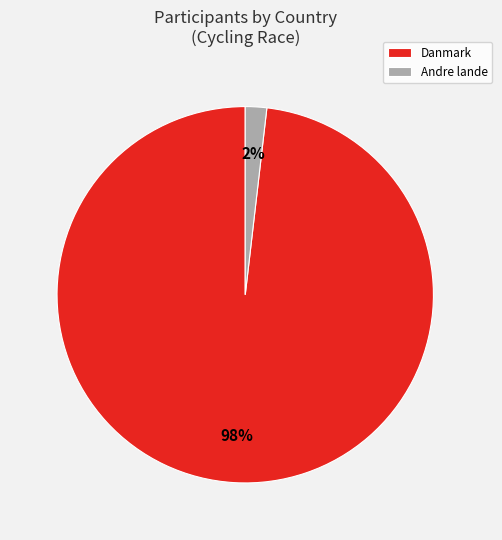

Do Andre lande and Danmark together represent more than half of the pie?

Yes